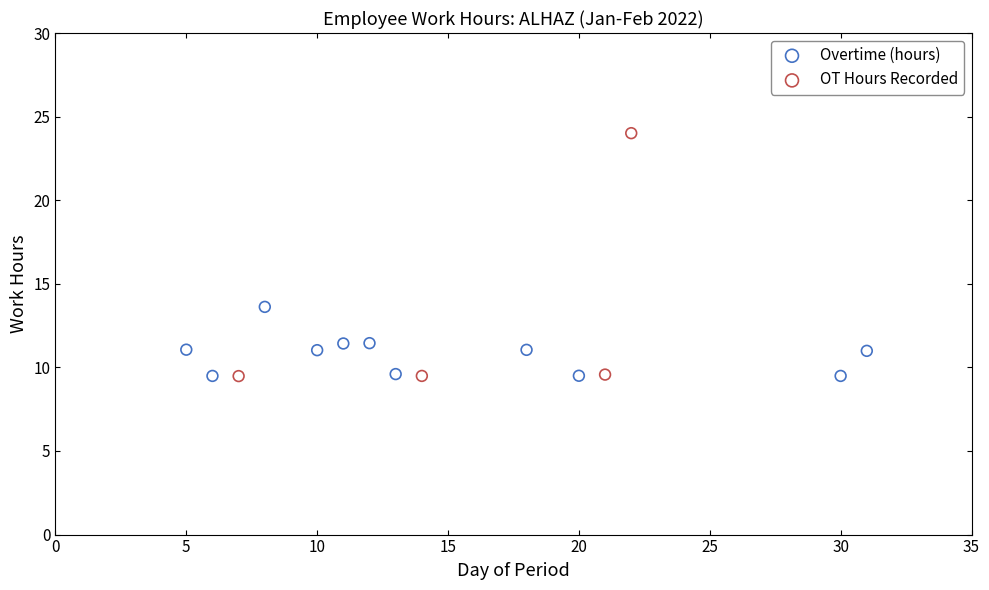

Which series contains the highest Y value?

OT Hours Recorded